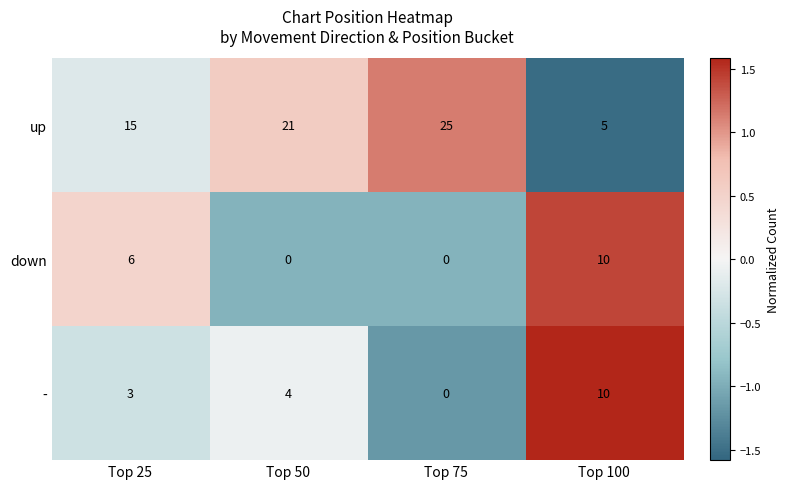

Rank the categories by - value from highest to lowest.

Top 100, Top 50, Top 25, Top 75